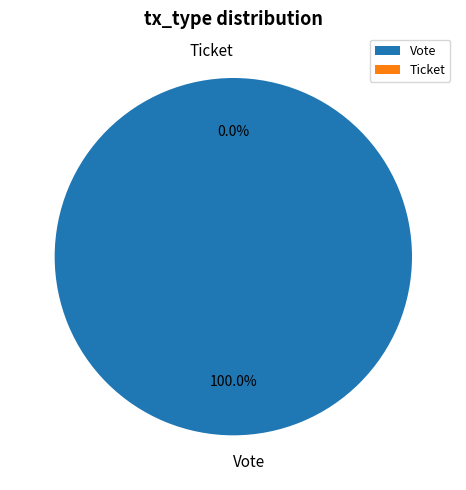

To the nearest percent, what is the difference between the largest and smallest slice percentages?

100%